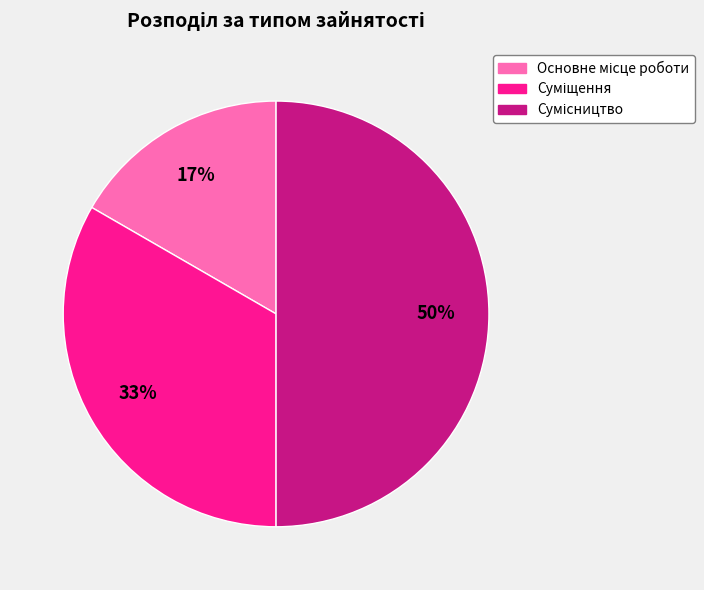

To the nearest percent, what is the difference between the largest and smallest slice percentages?

33%